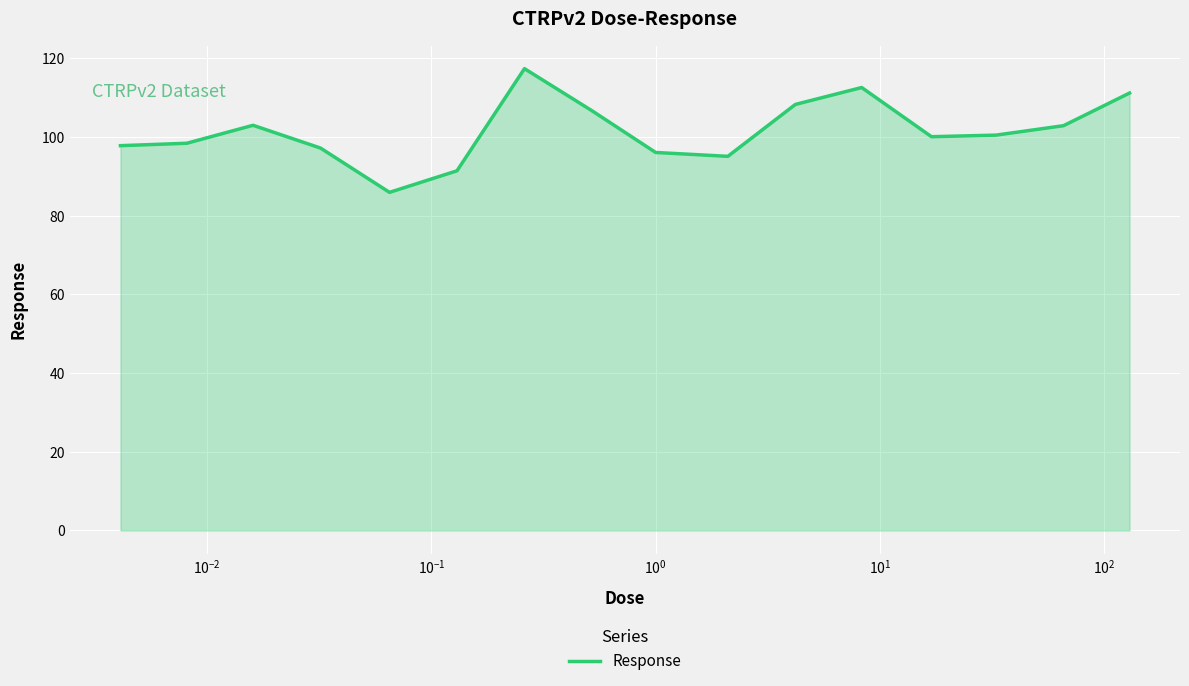

What is the maximum value shown in the chart?

117.4